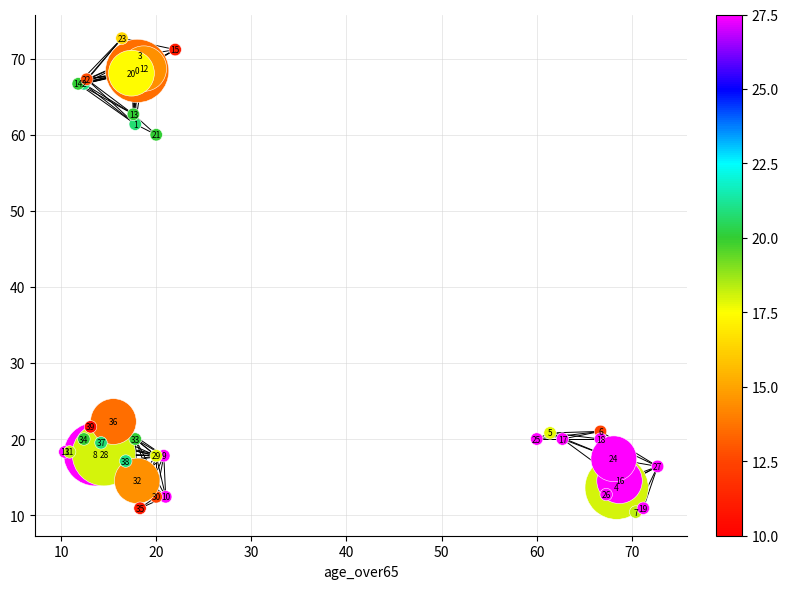

What Y value in the scatter plot is closest to 41?

22.3